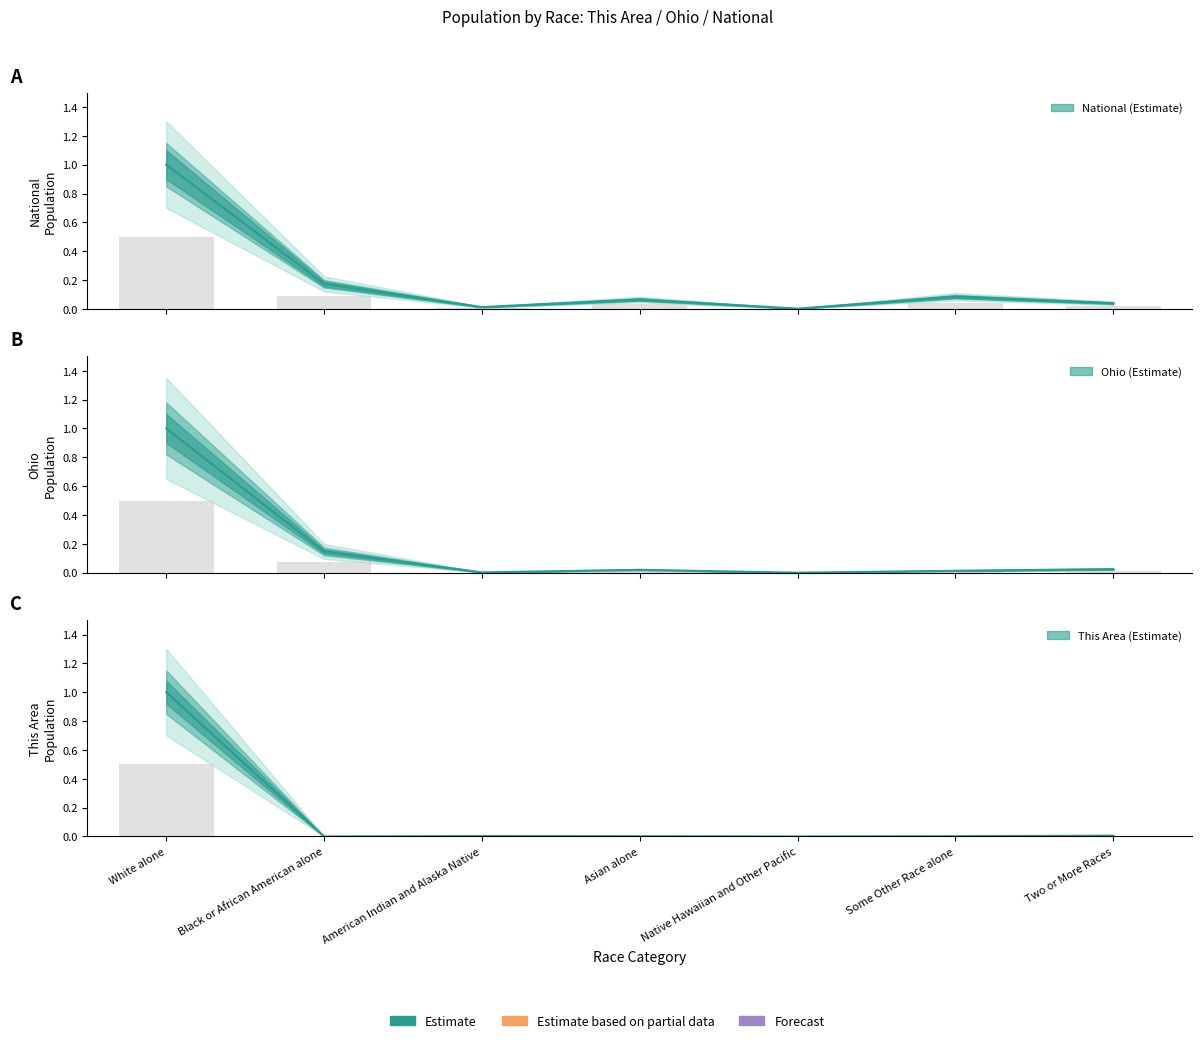

Reading right to left, transcribe all the data shown in this chart.

This Area: Two or More Races=0.0	Some Other Race alone=0.0	Native Hawaiian and Other Pacific=0.0	Asian alone=0.0	American Indian and Alaska Native=0.0	Black or African American alone=0.0	White alone=1.0
Ohio: Two or More Races=0.0	Some Other Race alone=0.0	Native Hawaiian and Other Pacific=0.0	Asian alone=0.0	American Indian and Alaska Native=0.0	Black or African American alone=0.1	White alone=1.0
National: Two or More Races=0.0	Some Other Race alone=0.1	Native Hawaiian and Other Pacific=0.0	Asian alone=0.1	American Indian and Alaska Native=0.0	Black or African American alone=0.2	White alone=1.0